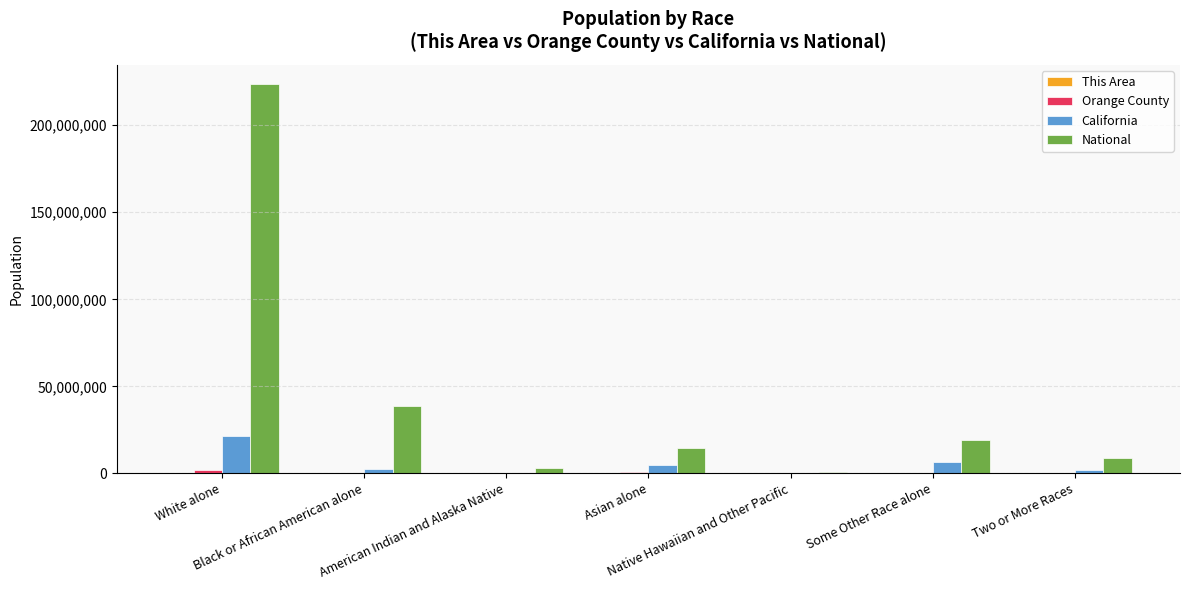

Is it true that California equals 6317372 at Some Other Race alone?

True